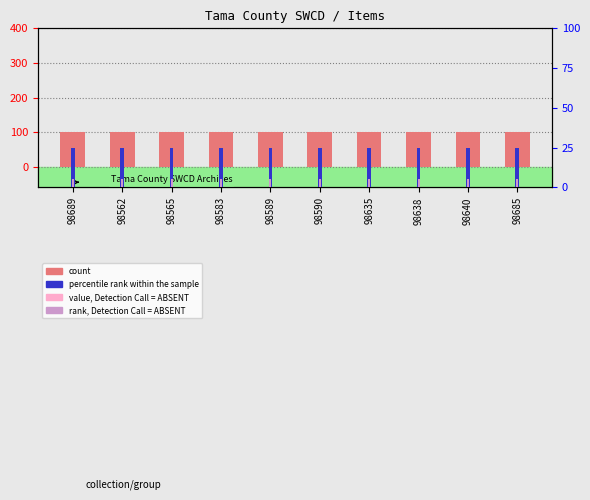

What is the minimum value for rank, Detection Call = ABSENT?

5.0